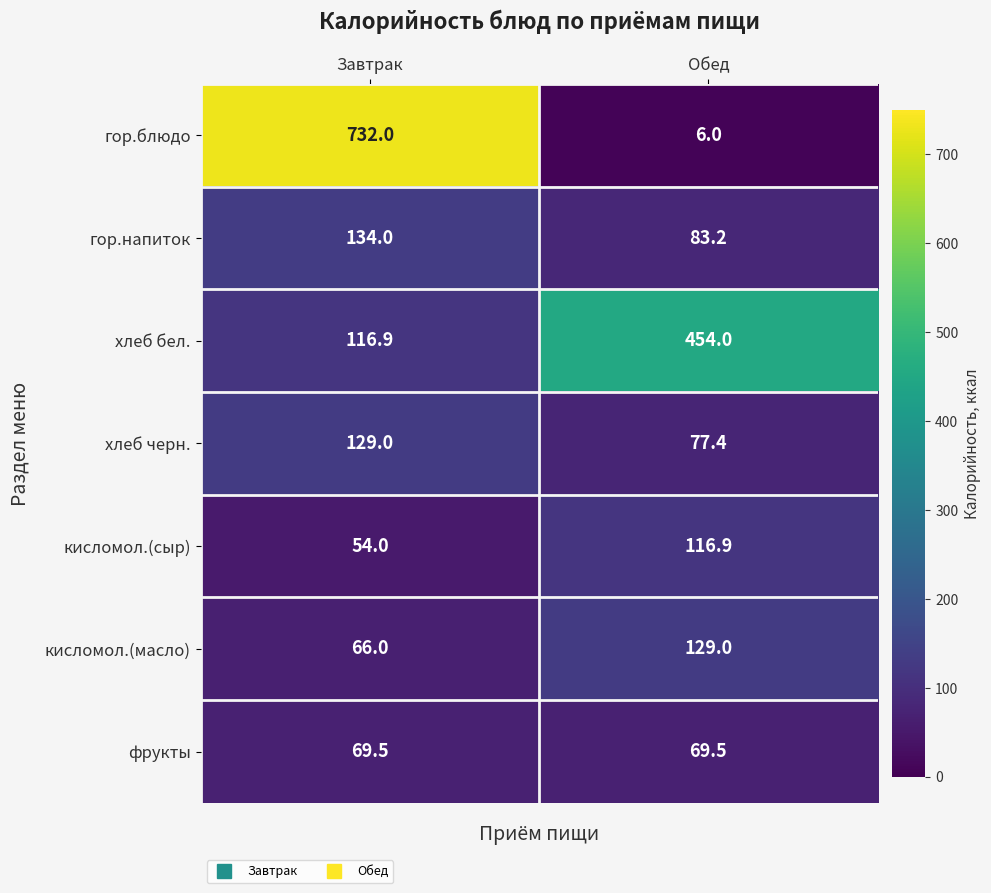

At which category is the sum across all series the highest?

Завтрак